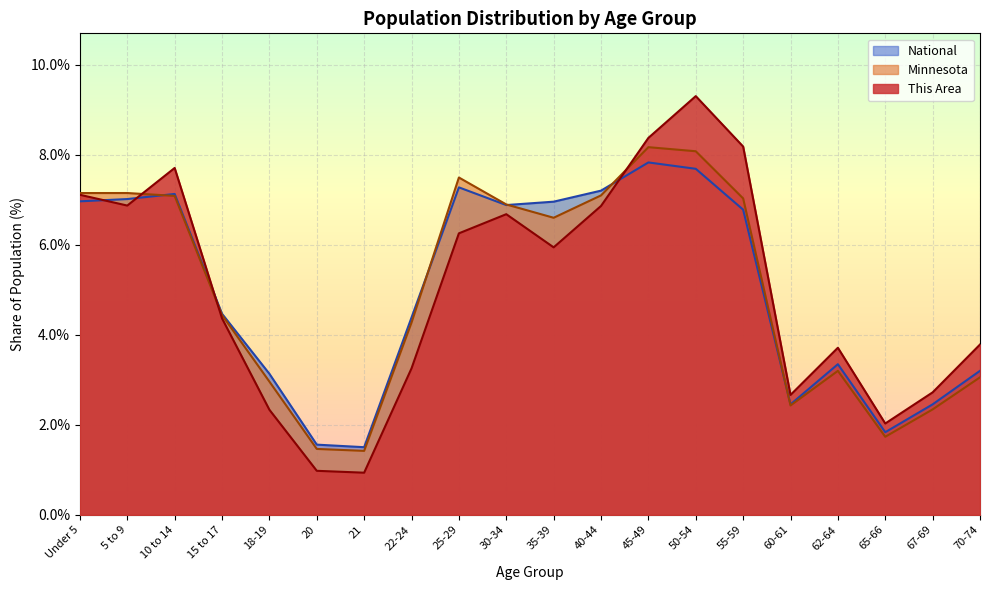

What is the difference between the maximum and minimum values in the This Area series?

8.4